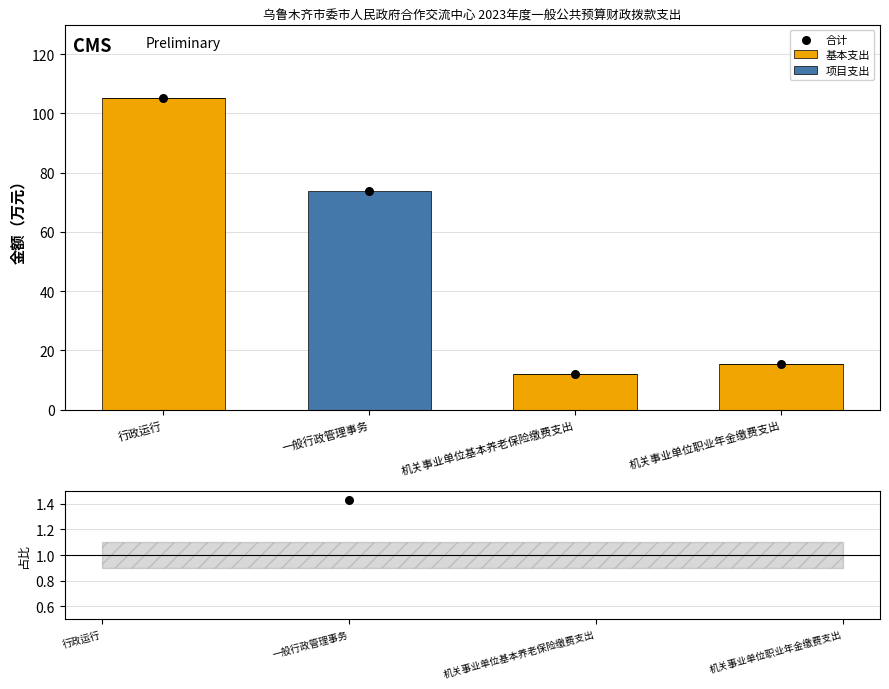

Which series has the largest total across all categories?

合计